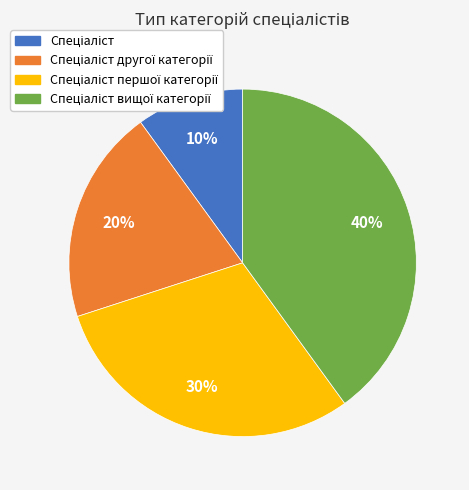

Is there any slice that represents more than half of the pie?

No